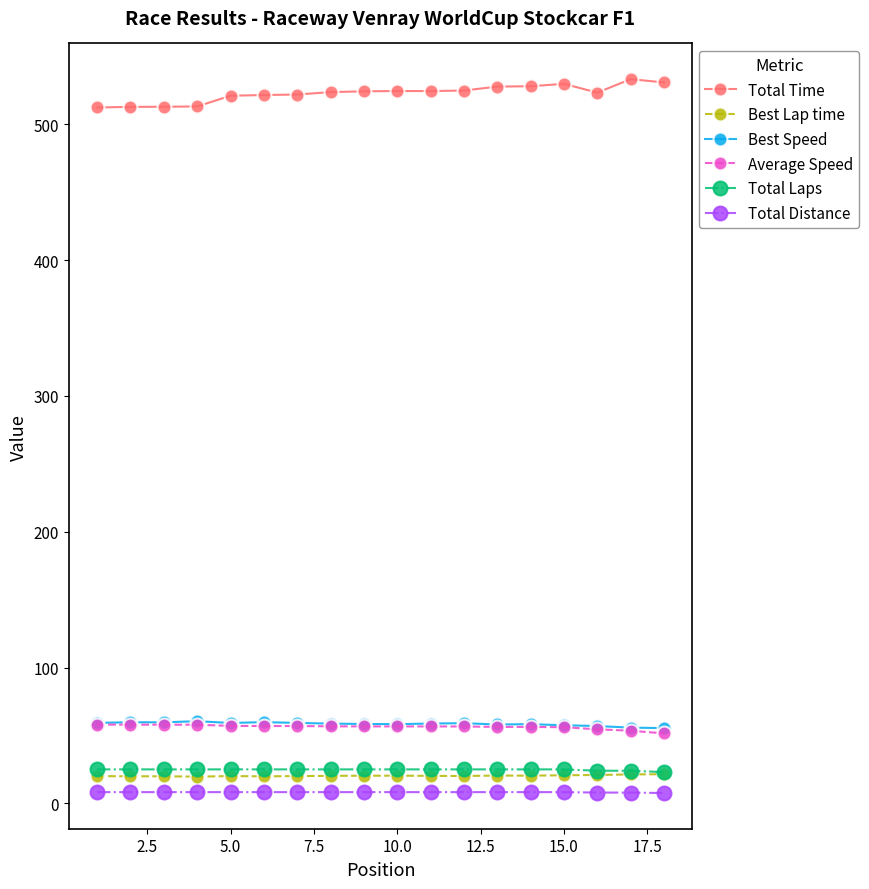

True or false: Total Distance and Best Speed cross at least once.

False